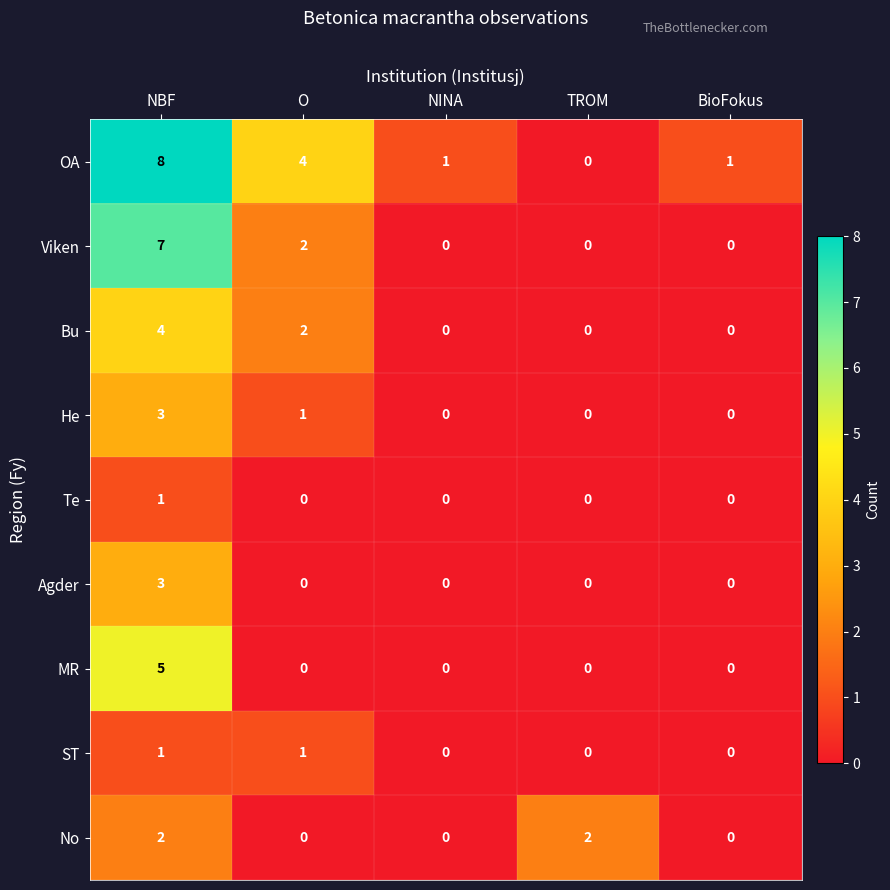

What is the difference between the maximum and minimum values in the Agder series?

3